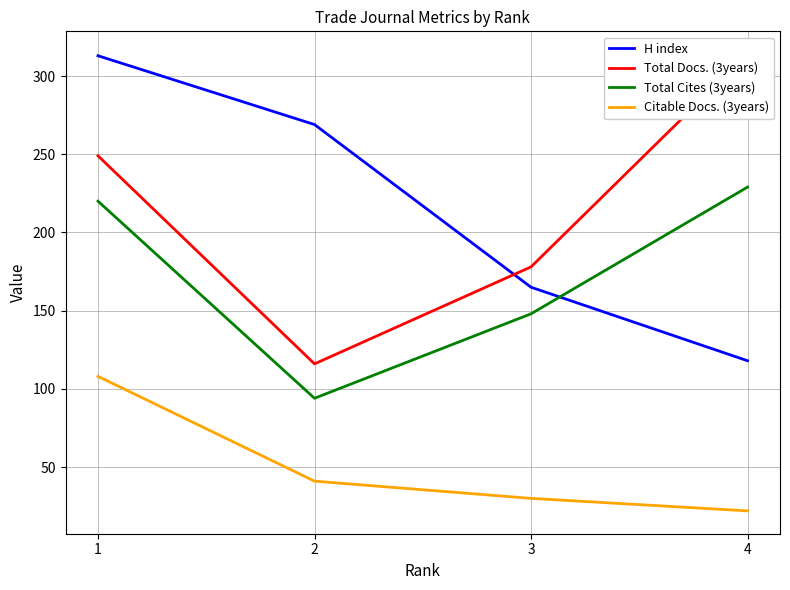

What is the spread (max minus min) of values at 4?

292